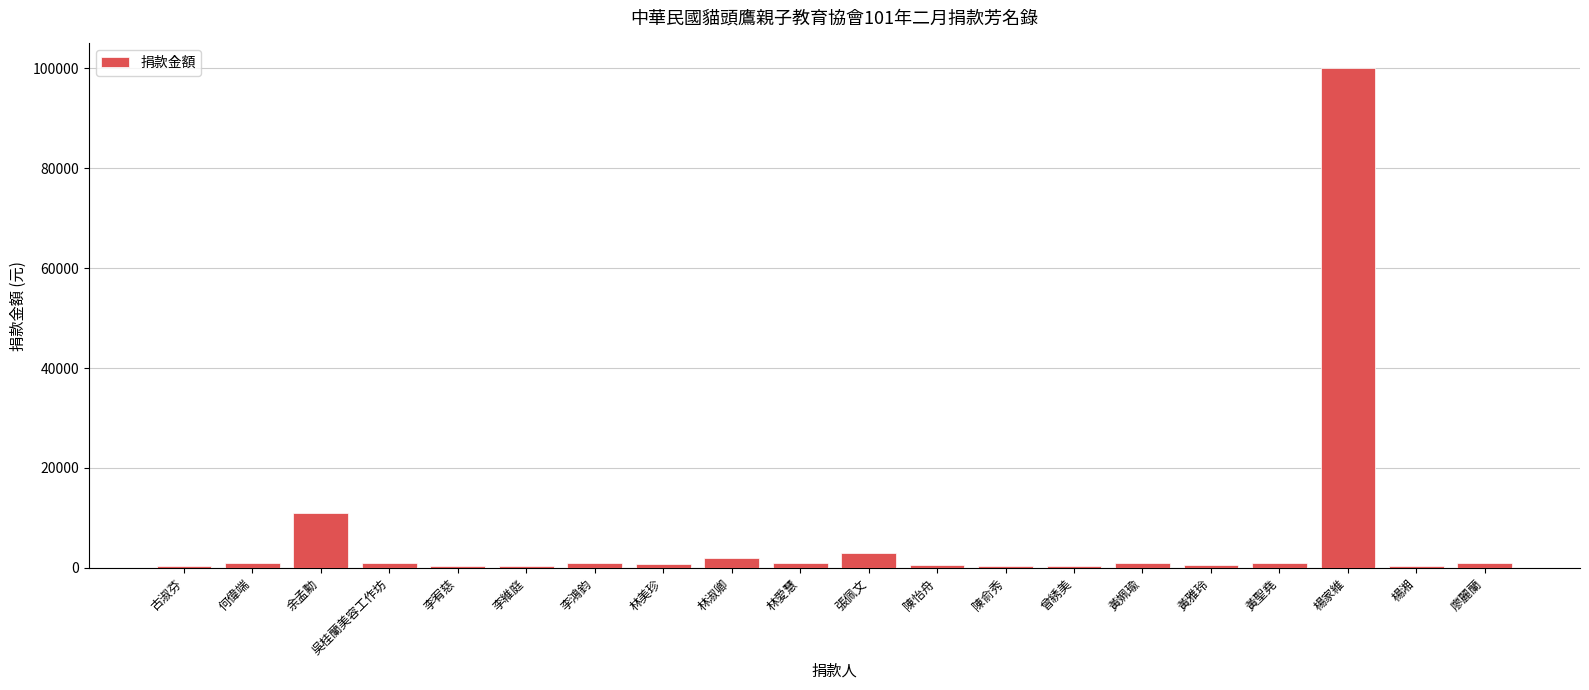

Which has a higher value, 余孟勳 or 林愛慧?

余孟勳